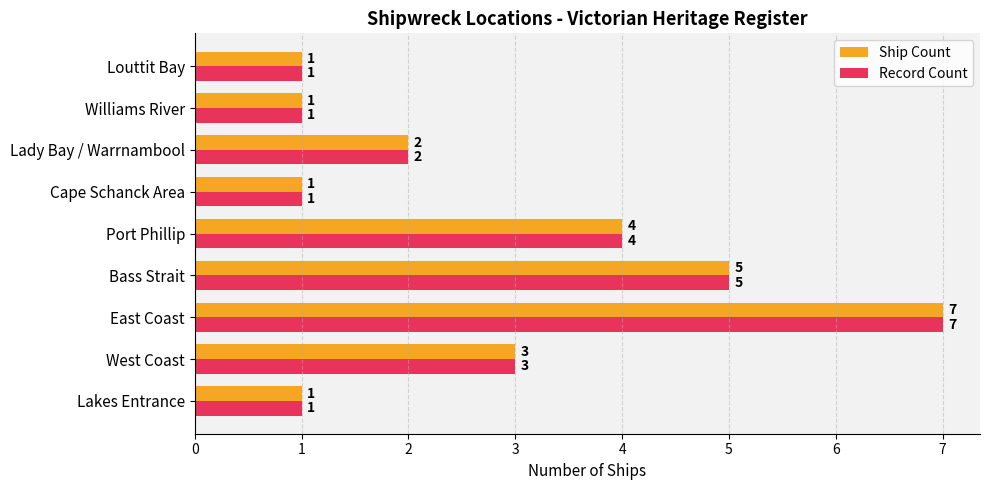

Which category has the highest value in the Record Count series?

East Coast